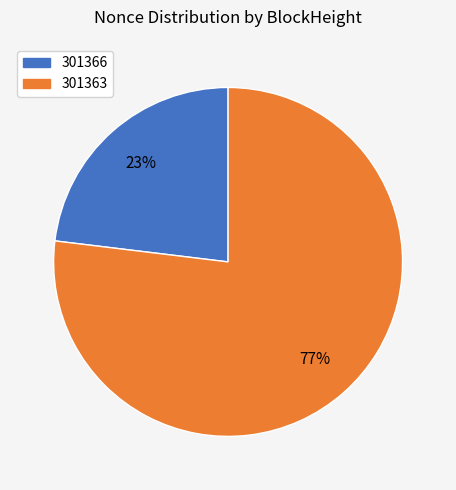

How many segments does this pie chart have?

2